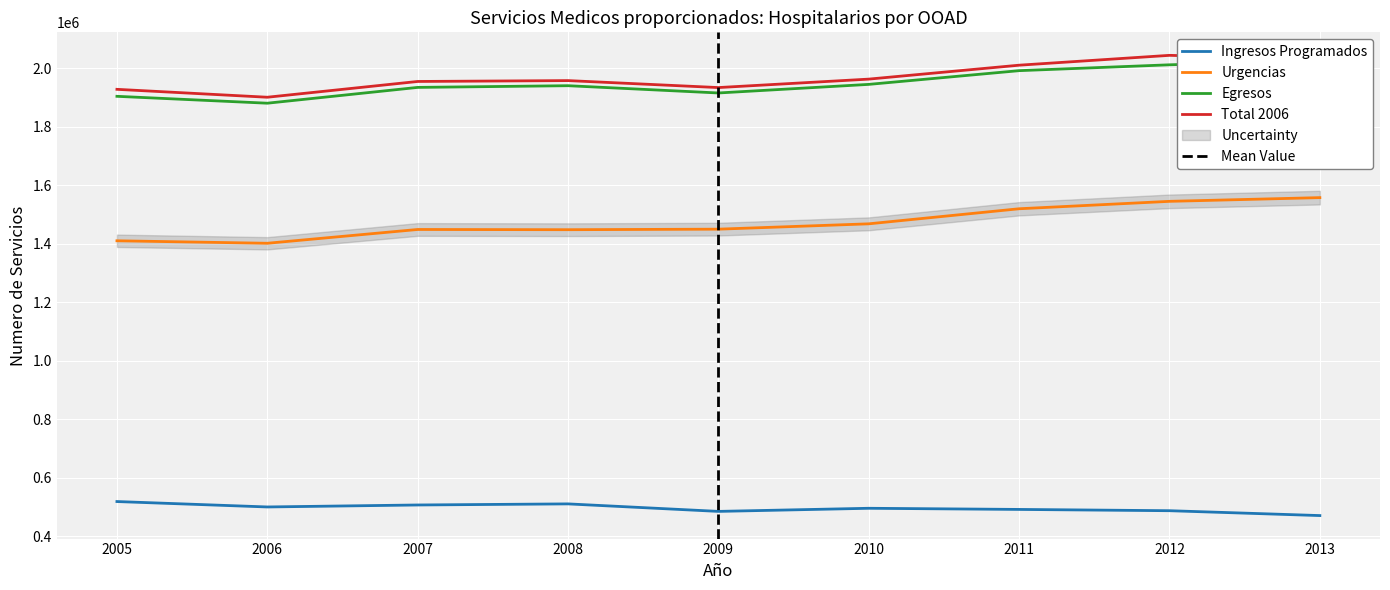

Which series has the largest total across all categories?

Total 2006